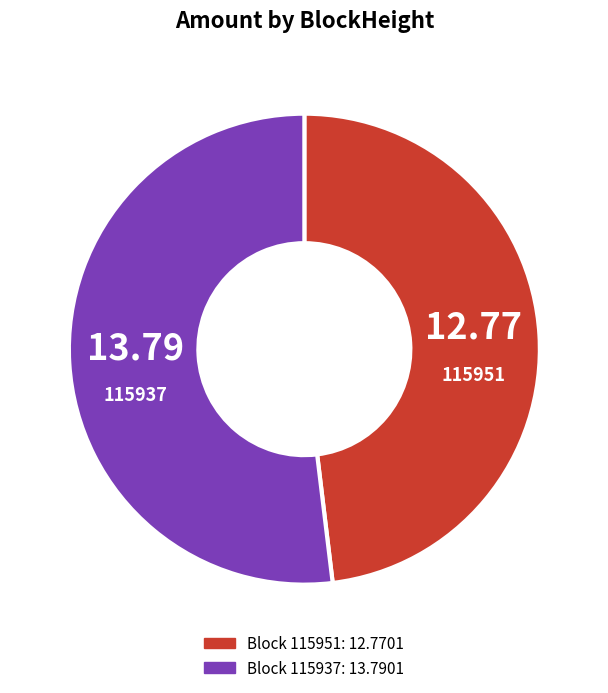

Rank the categories by value from lowest to highest.

115951, 115937